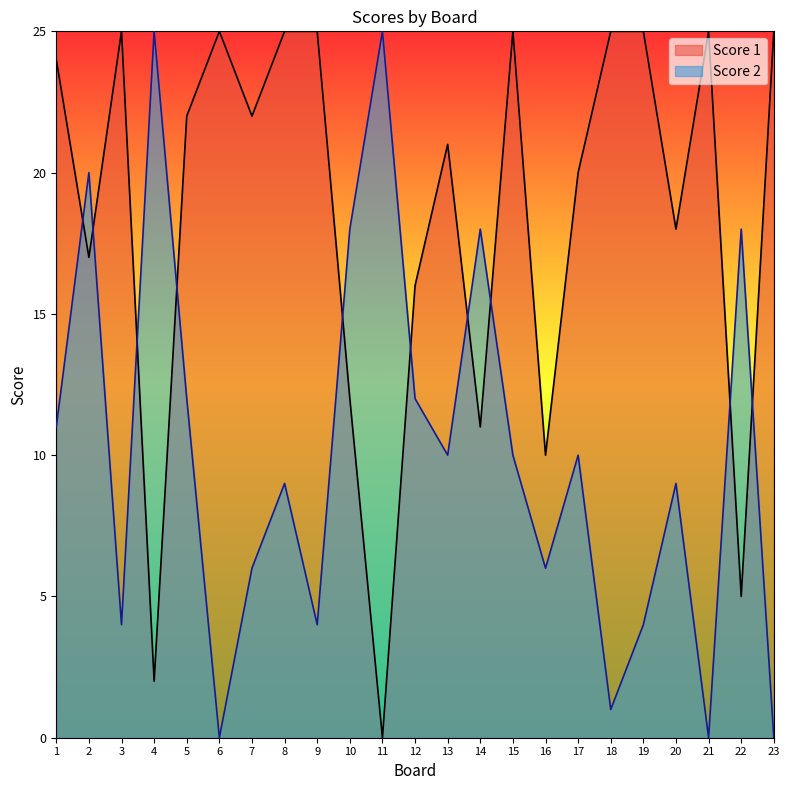

How many data points in Score 1 are less than 22?

11